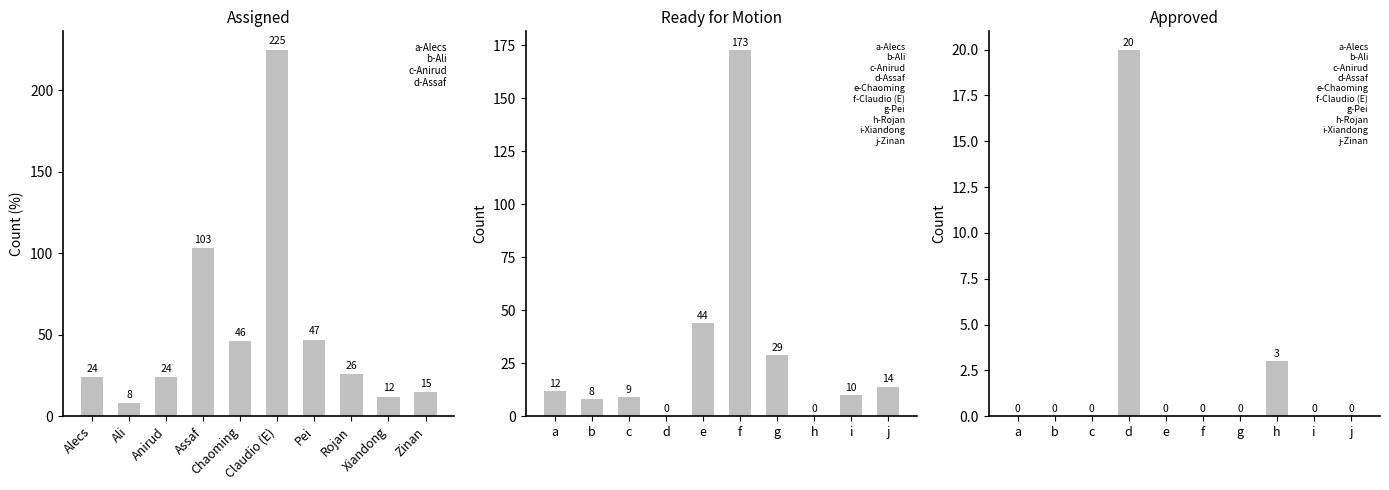

Reading left to right, list all the values displayed in this chart.

Assigned: 24	8	24	103	46	225	47	26	12	15
Ready for Motion: 12	8	9	0	44	173	29	0	10	14
Approved: 0	0	0	20	0	0	0	3	0	0